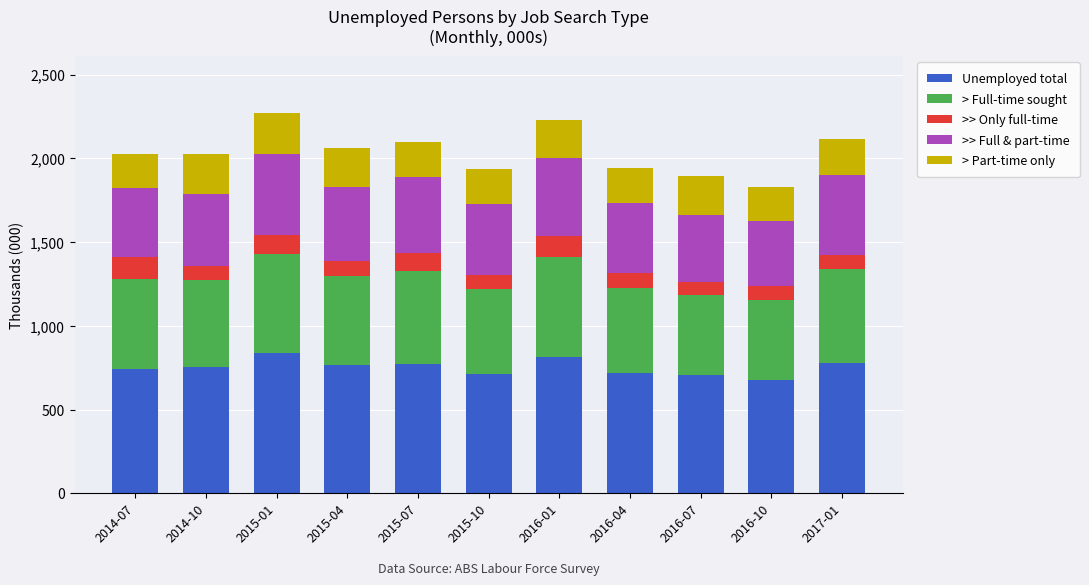

What is the maximum value for Unemployed total?

837.6